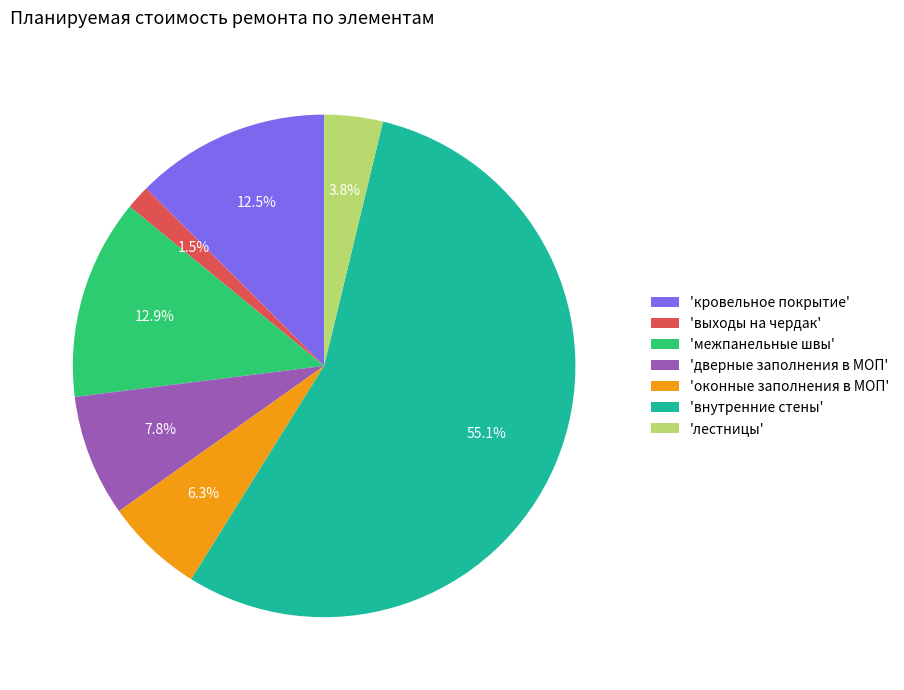

Which slice represents more than half of the pie?

'внутренние стены'